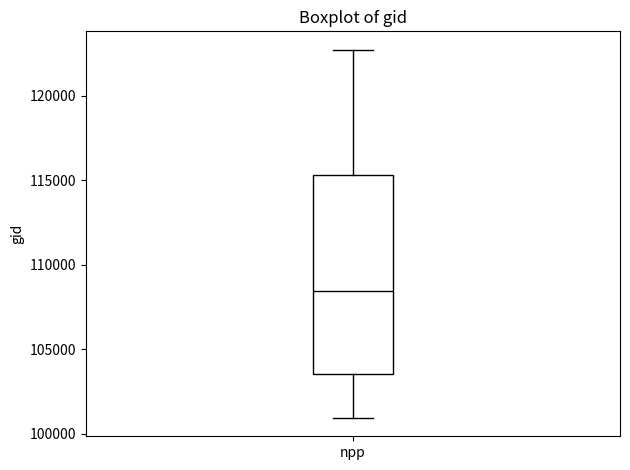

Read this box plot against the y-axis: the position of the median line, the range covered by the box, and the ends of both whiskers. The values are not printed on the chart, so give them approximately, as read against the axis.

median 108500, box 103500 to 115500, whiskers 101000 to 122500